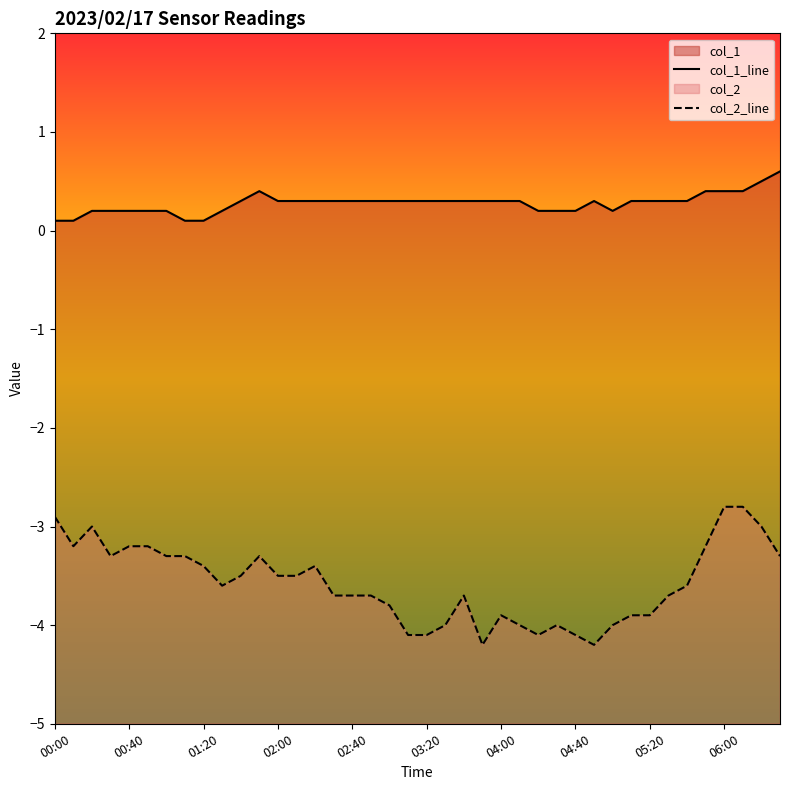

What position from the left is 03:20?

5